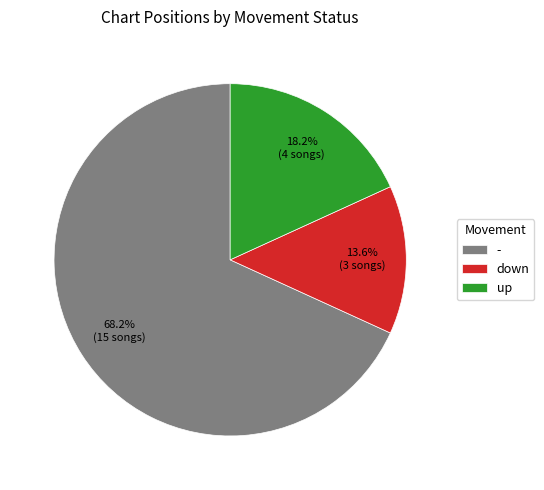

Which slice represents more than half of the pie?

-